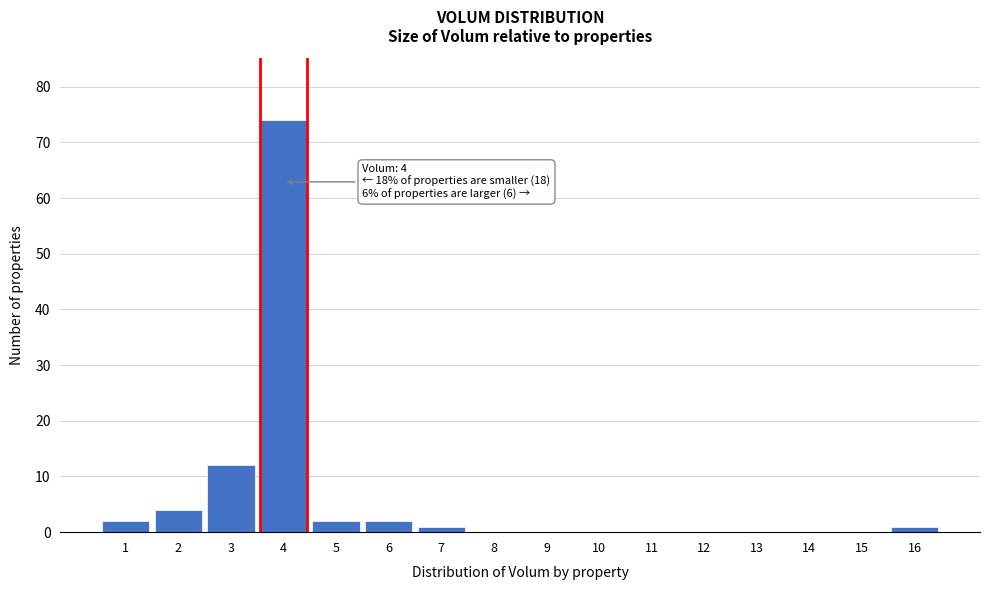

Reading left to right, list all the values displayed in this chart.

1=2	2=4	3=12	4=74	5=2	6=2	7=1	8=0	9=0	10=0	11=0	12=0	13=0	14=0	15=0	16=1